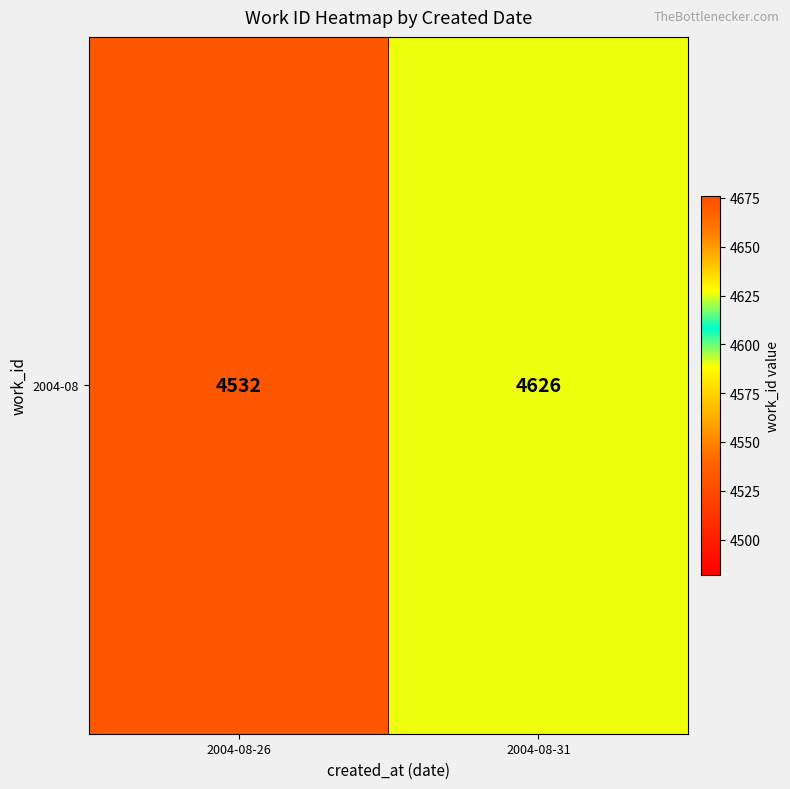

The chart shows a value of 1882 at 2004-08-26. True or false?

False